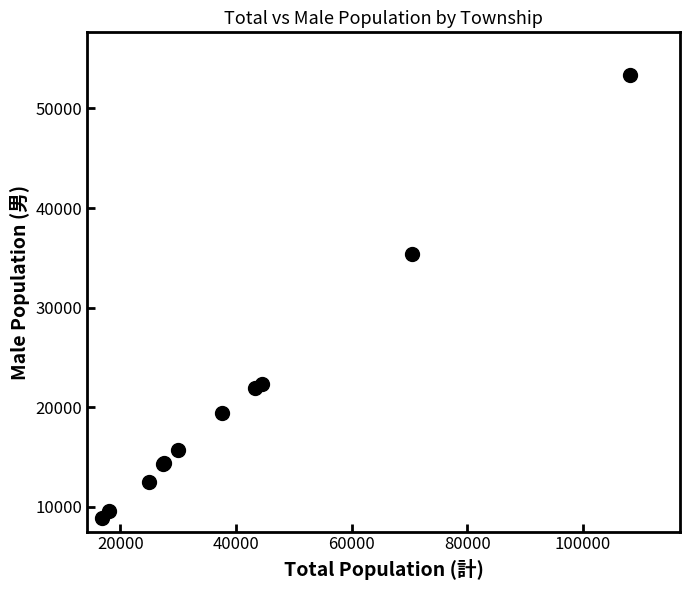

What Y value in the scatter plot is closest to 31105?

35388